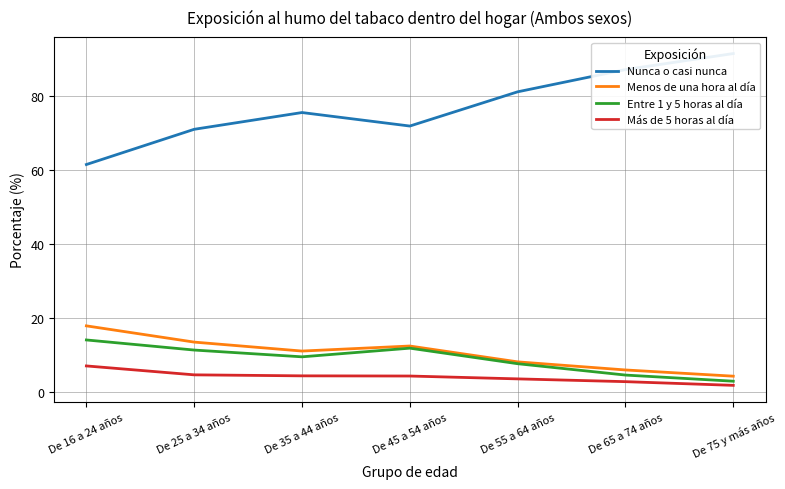

Where does the Nunca o casi nunca series first go above 75?

De 35 a 44 años